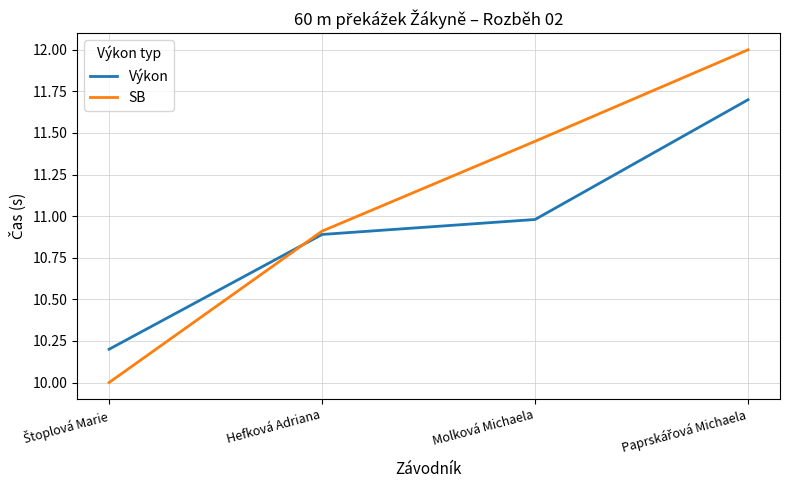

What is the highest value of the Výkon series?

11.7